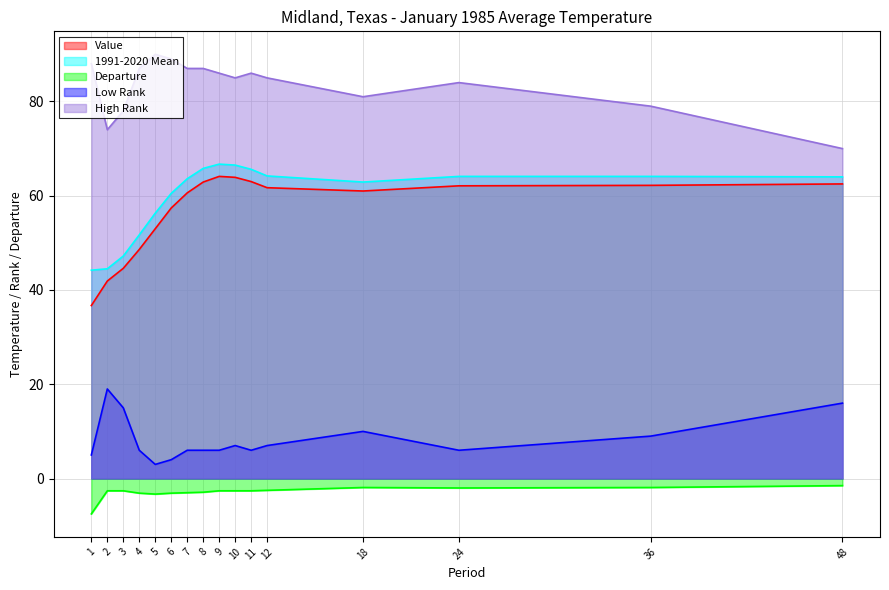

How many lines are shown in the chart?

5